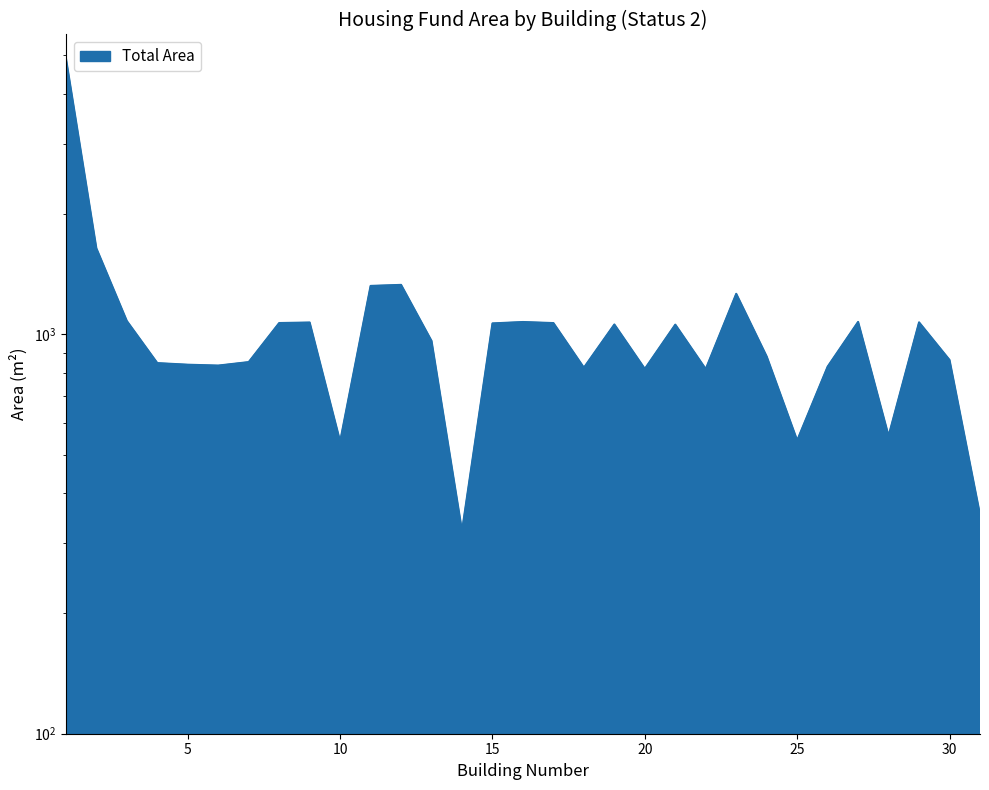

At which label is the value closest to 2617?

2